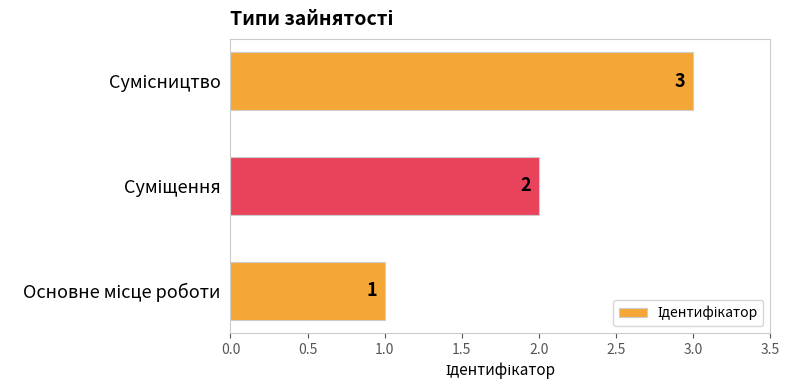

How many values are between 1 and 3?

3